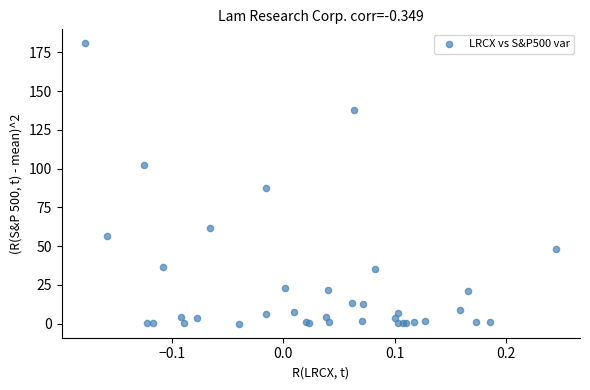

What Y value in the scatter plot is closest to 90?

87.4